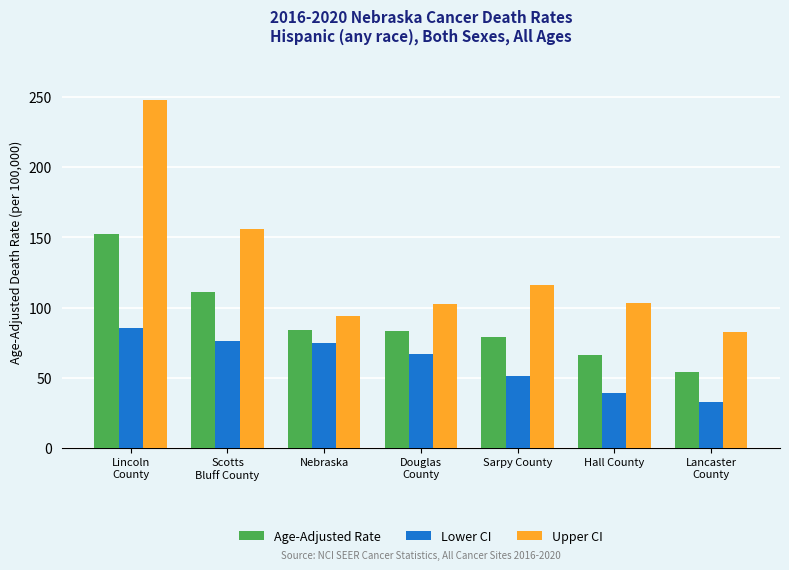

What is the label of the 2nd bar from the left?

Scotts
Bluff County